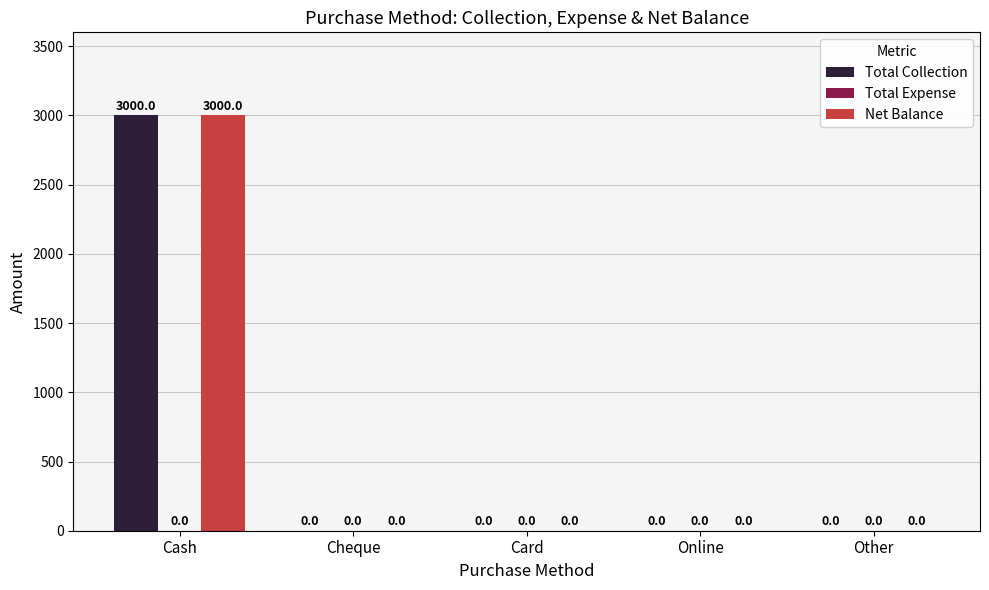

The Total Collection series shows -1700 at Card. True or false?

False